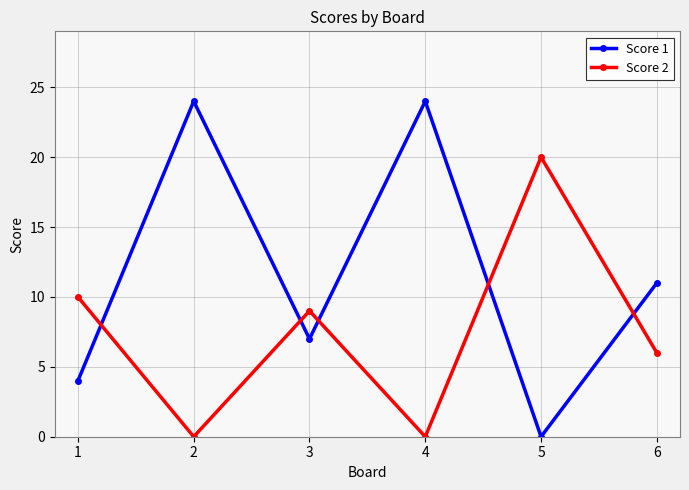

What is the total value across all series at 2?

24